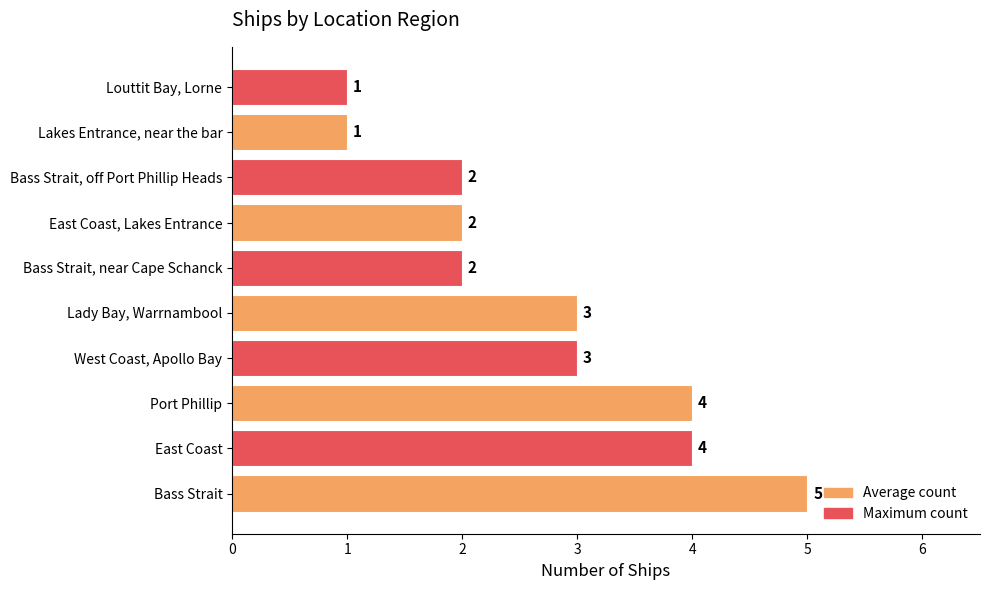

True or false: the data shows 2 at Bass Strait, off Port Phillip Heads.

True